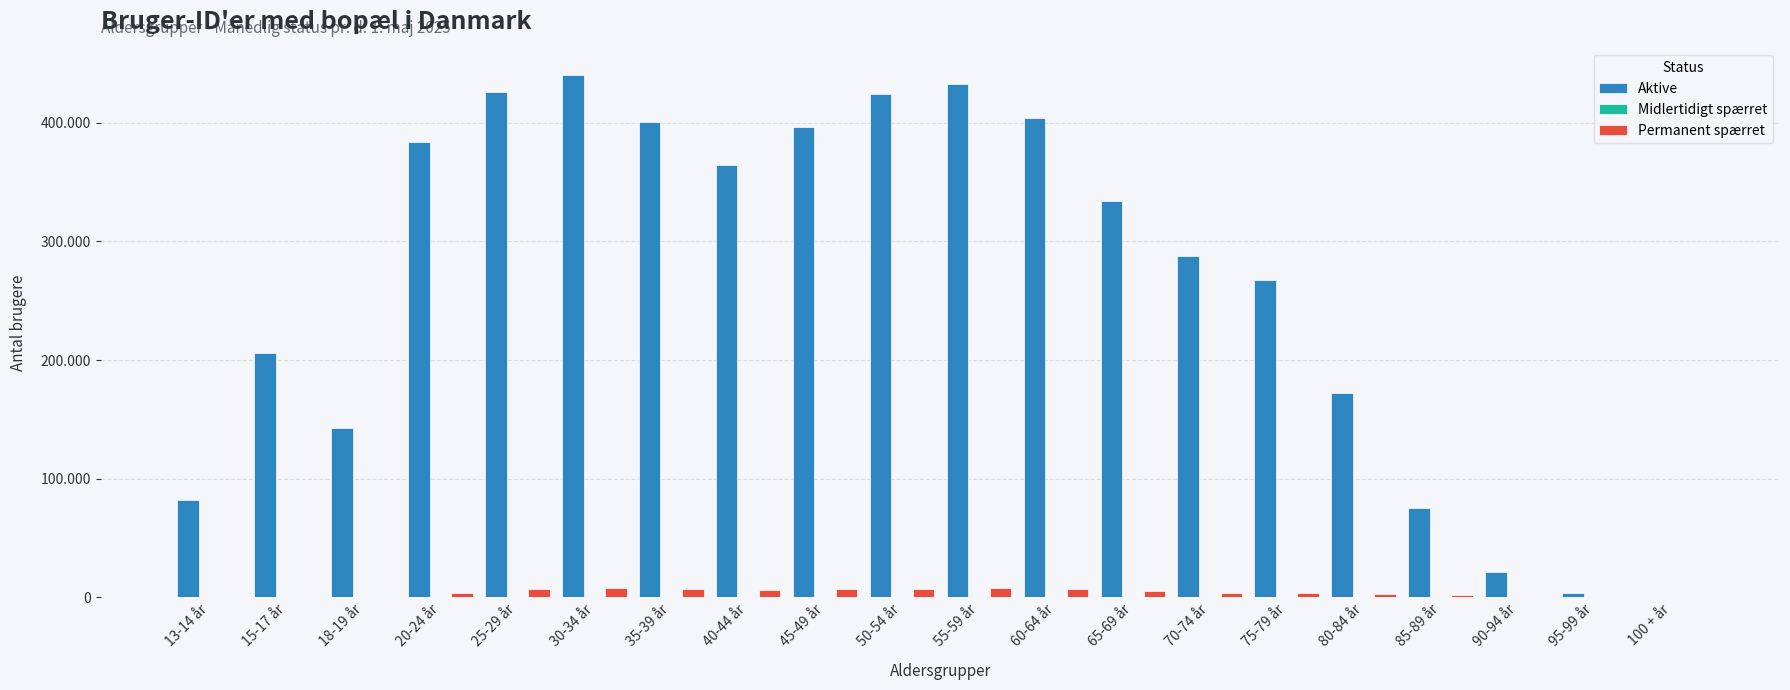

Are the bars grouped side by side (vs. stacked)?

Yes